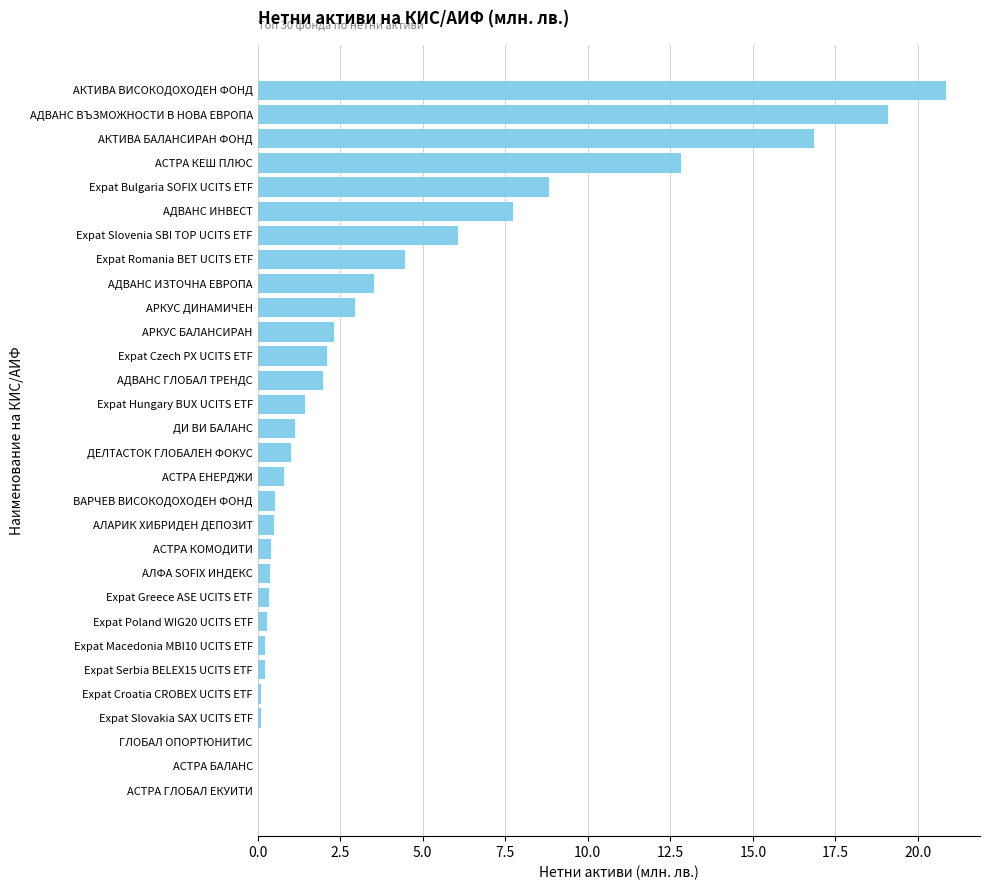

What is the average value?

3.9